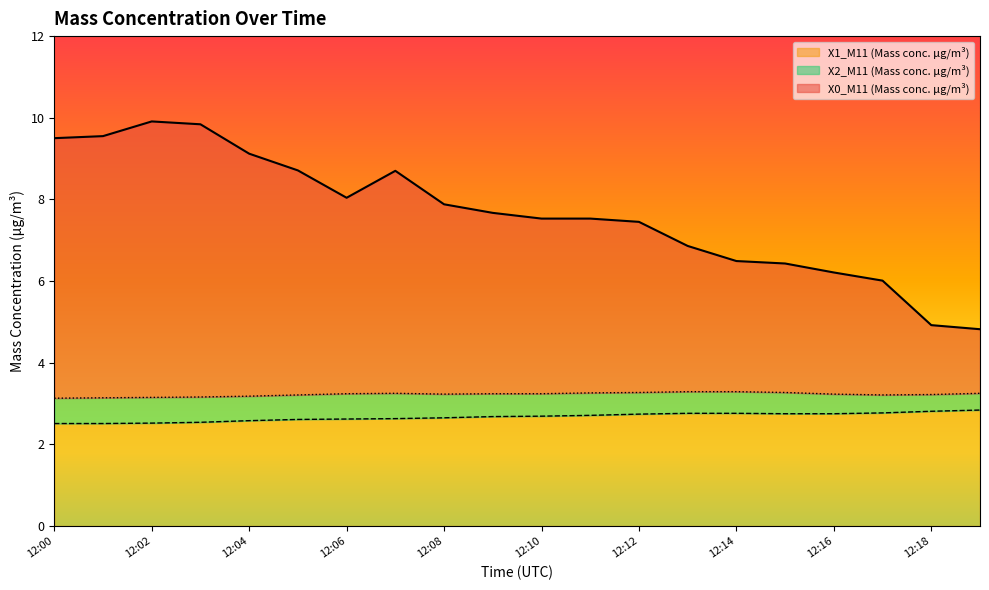

What is the approximate value of X2_M11 (Mass conc. μg/m³) at 12:11?

3.3